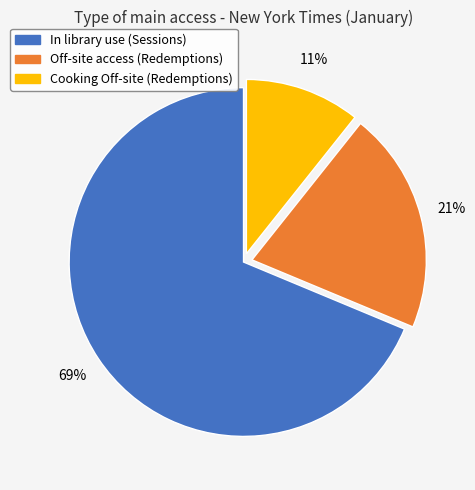

To the nearest percent, what is the average slice percentage?

33%